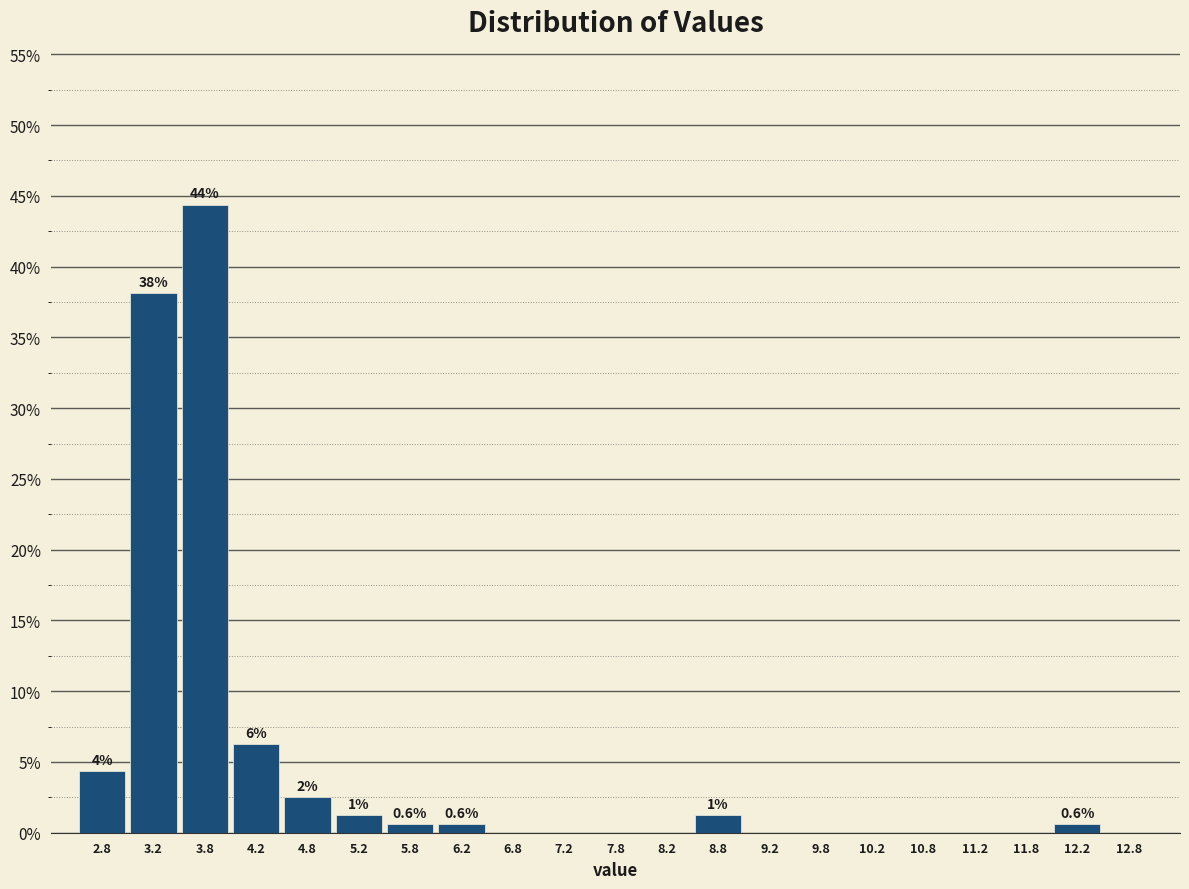

Which range on the x-axis has the tallest bar?

3.5 to 4.0